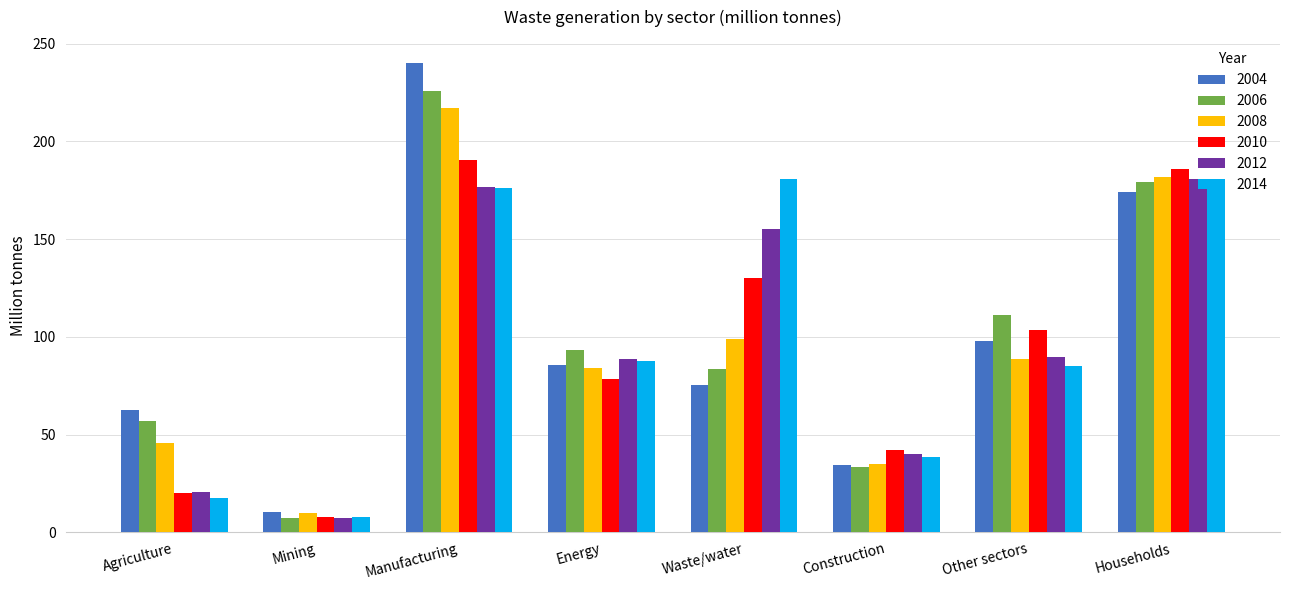

How many groups of bars are there?

8